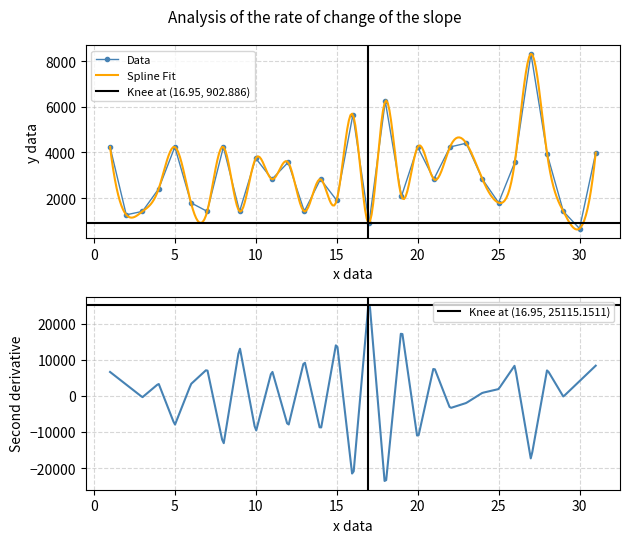

What is the average value?

3089